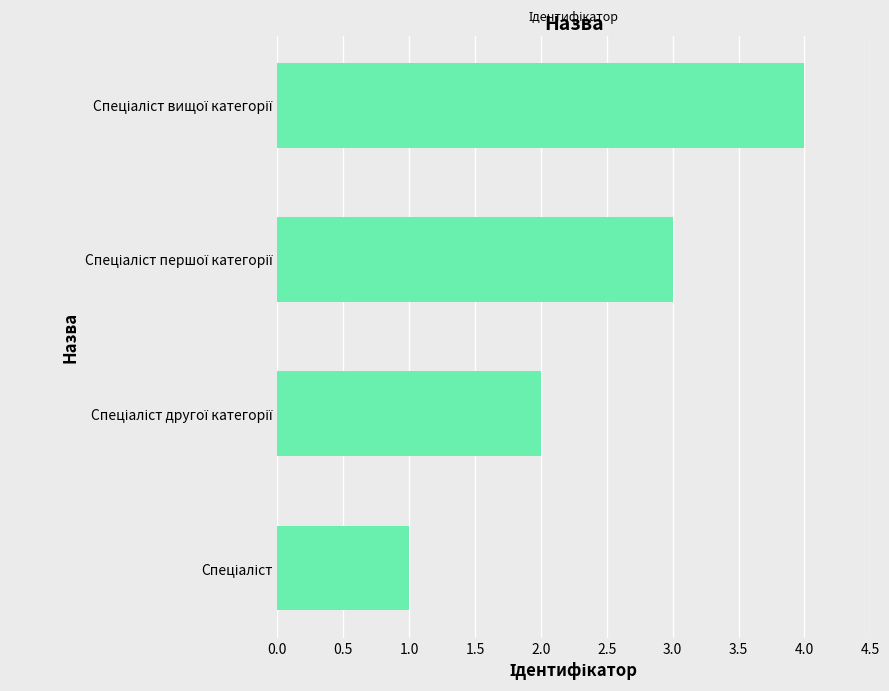

What is the greatest value displayed?

4